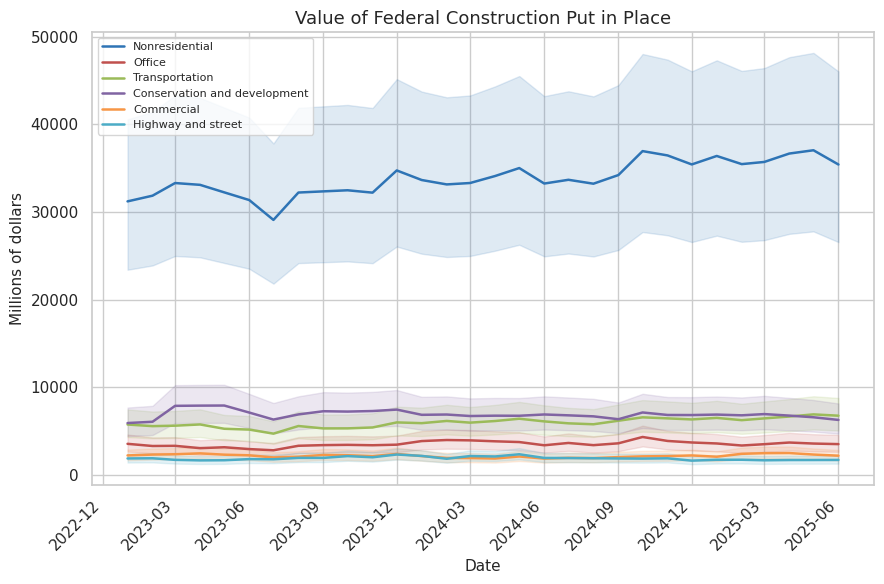

What is the minimum value for Transportation?

4696